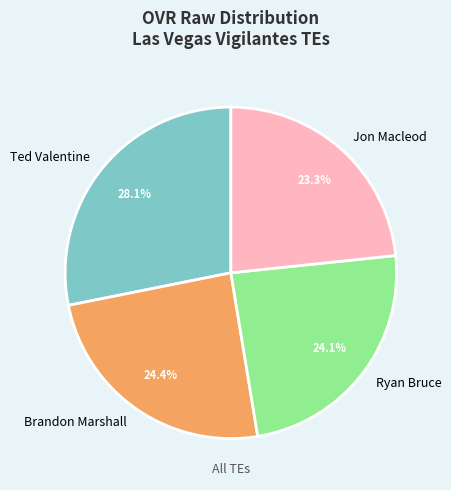

Does any single category account for the majority?

No